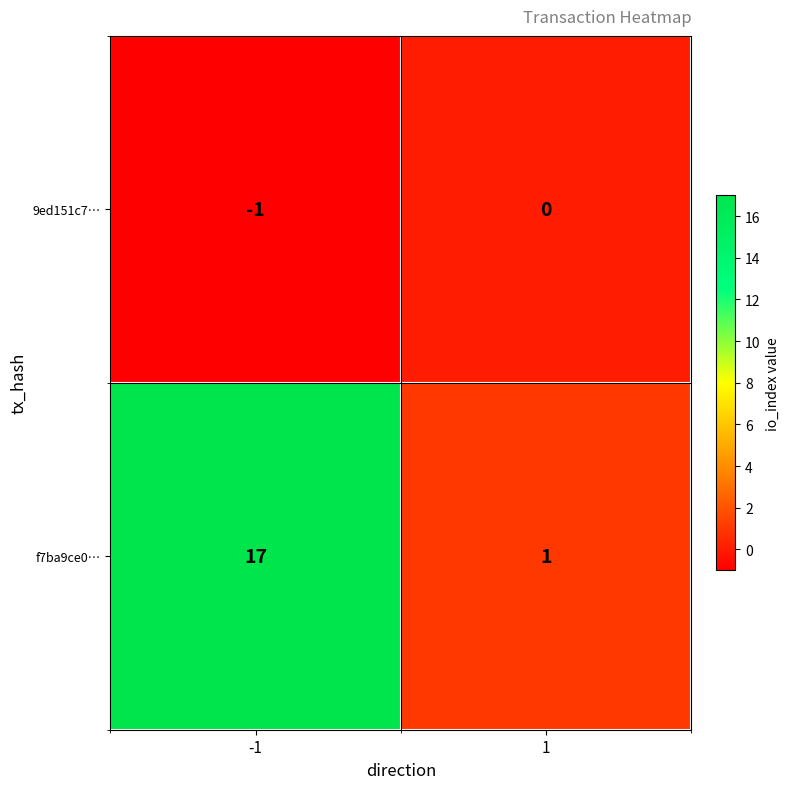

What is the average value of the f7ba9ce0… series?

9